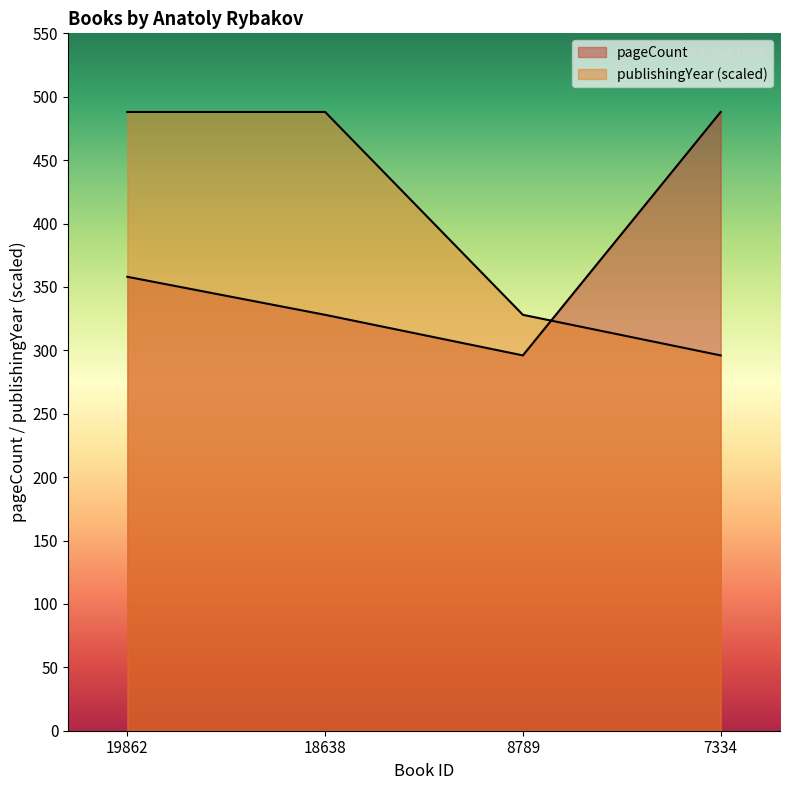

How many intersections are there between pageCount and publishingYear?

1